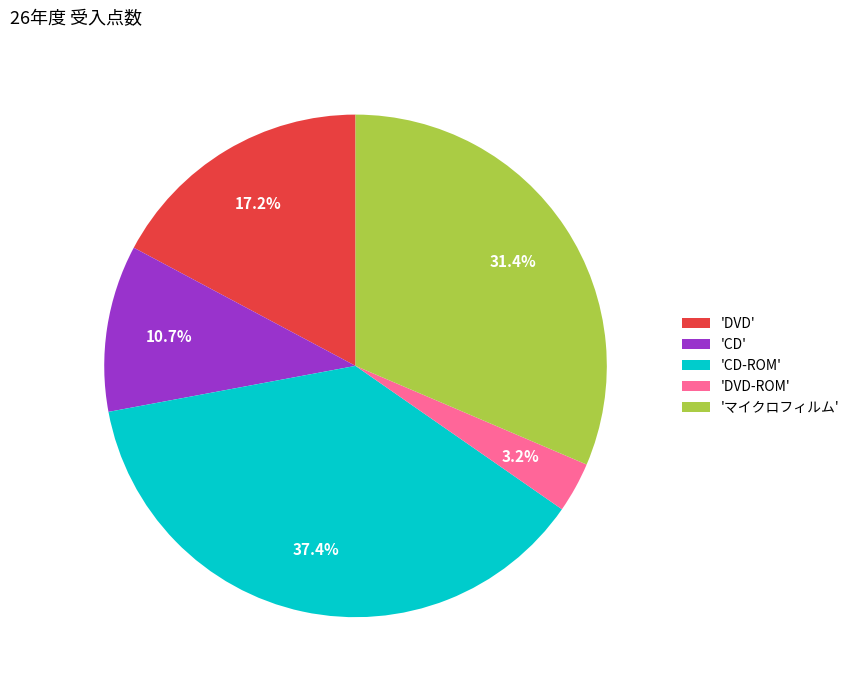

Is there any slice that represents more than half of the pie?

No